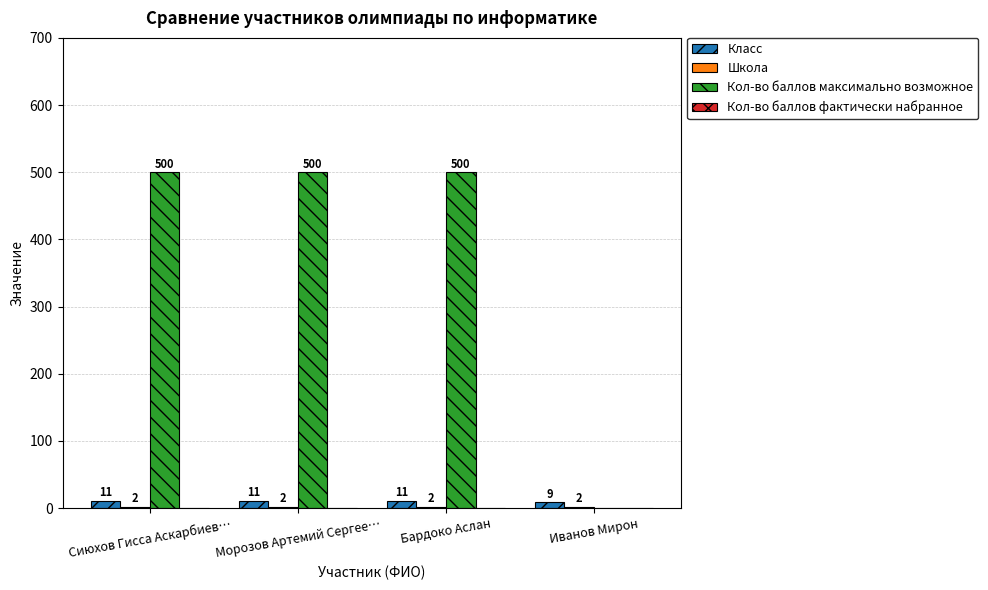

How many groups of bars are there?

4